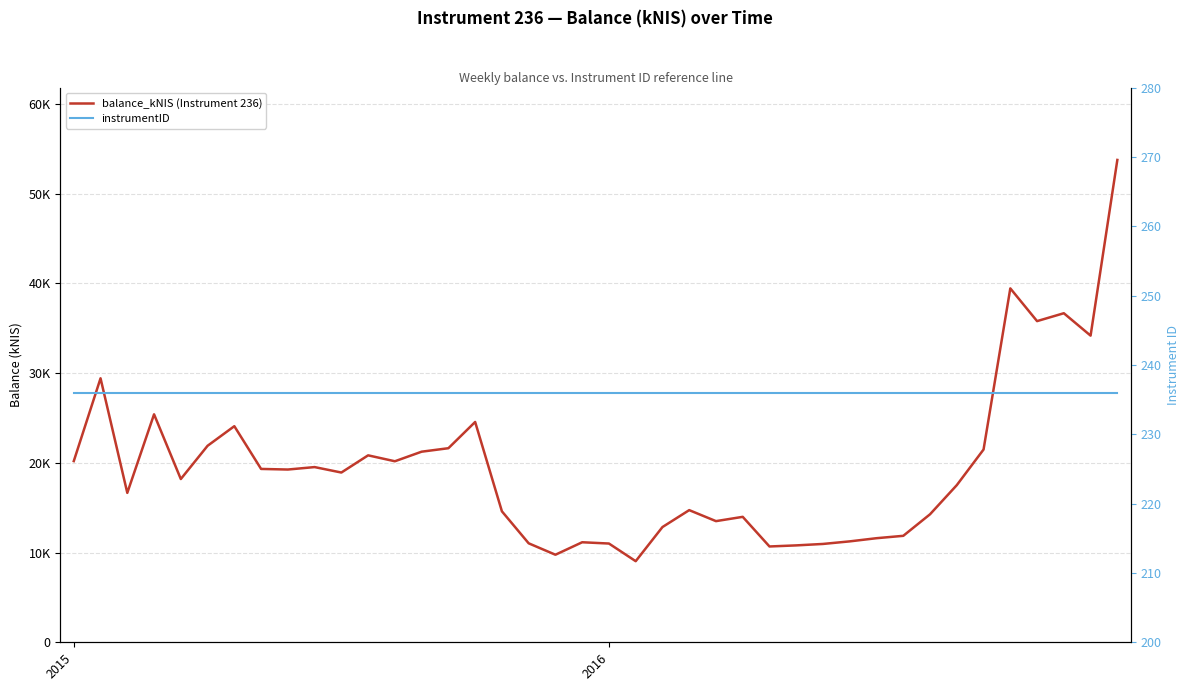

What is the label of the 13th point from the right?

27